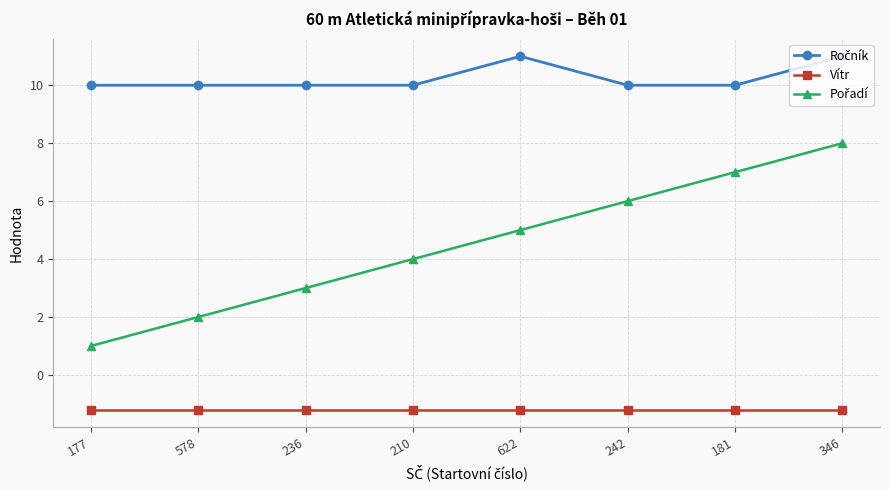

At how many categories does at least one series exceed 6?

8